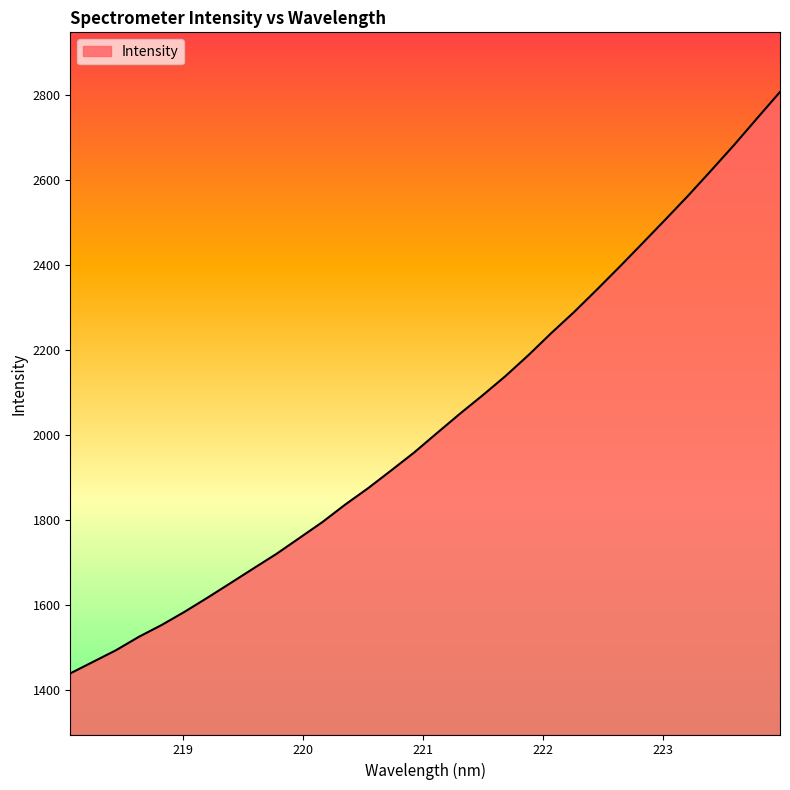

What is the maximum value shown in the chart?

2806.7